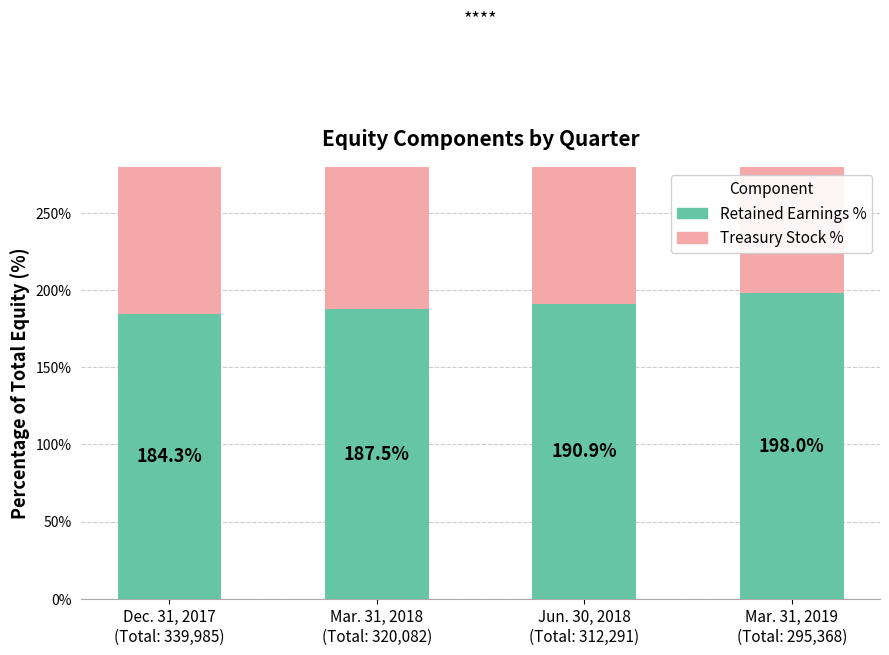

What is the label of the 3rd bar from the left?

Jun. 30, 2018
(Total: 312,291)